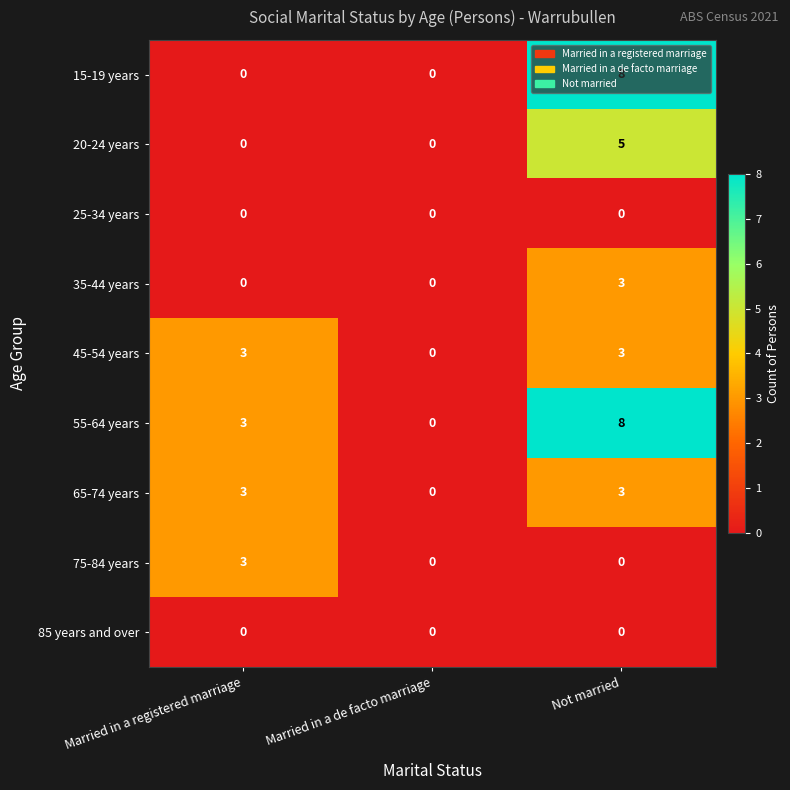

Is it true that 65-74 years equals 5 at Not married?

False